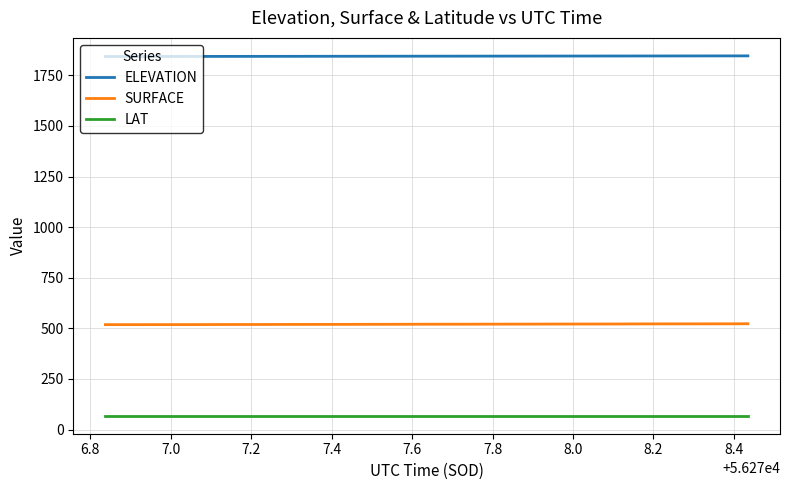

List the series in order of their overall mean, highest first.

ELEVATION, SURFACE, LAT